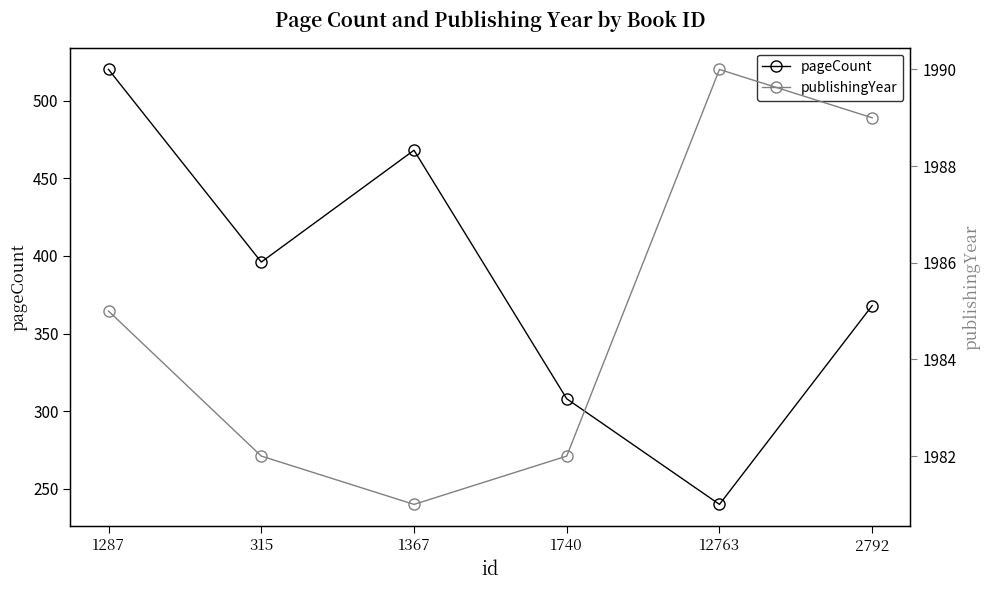

What is the difference between the highest and lowest values at 315?

1586